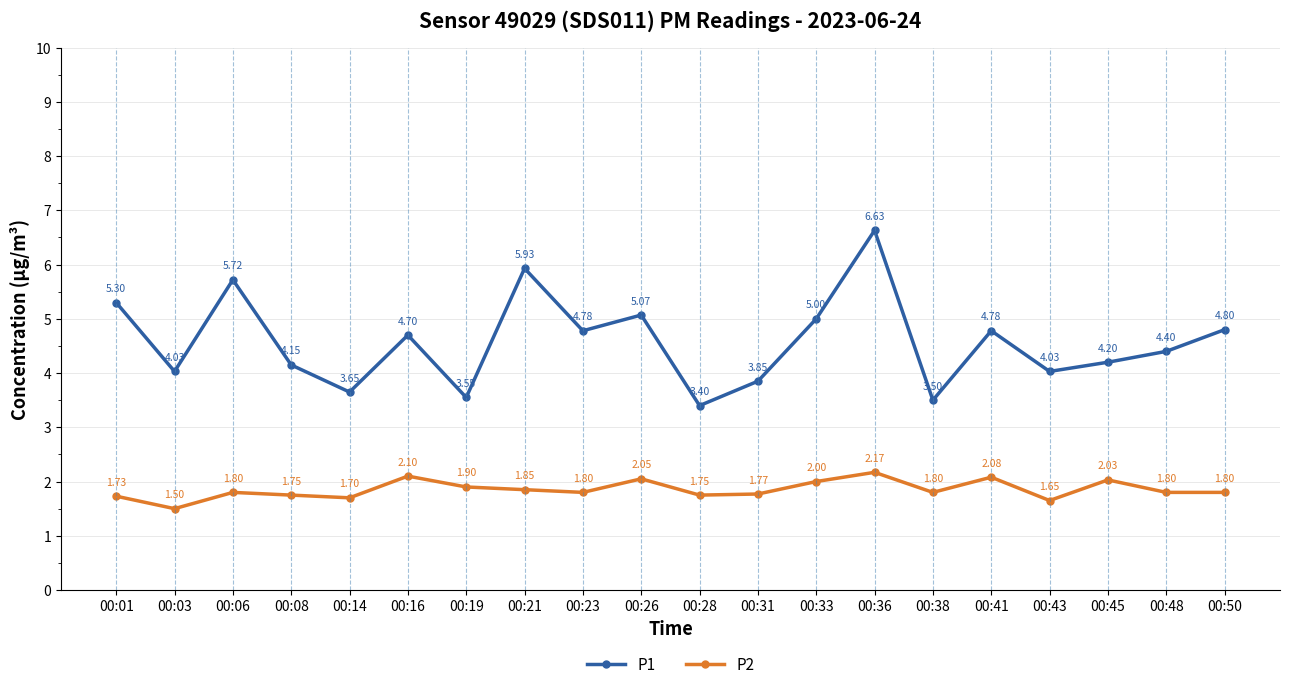

What is the difference between the P1 values at 00:36 and 00:19?

3.1